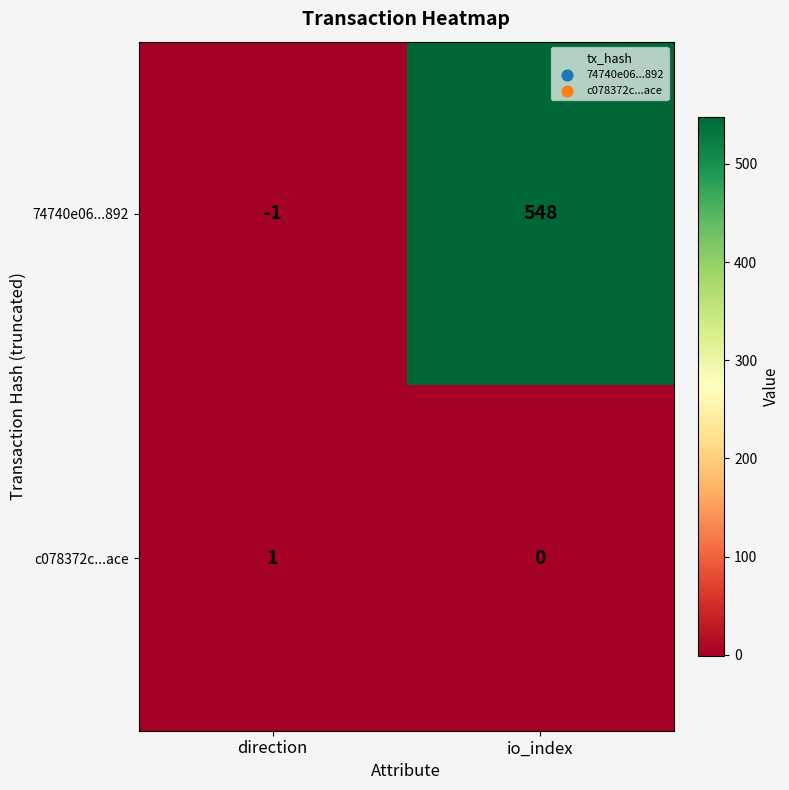

How many values in 74740e06...892 are above zero?

1